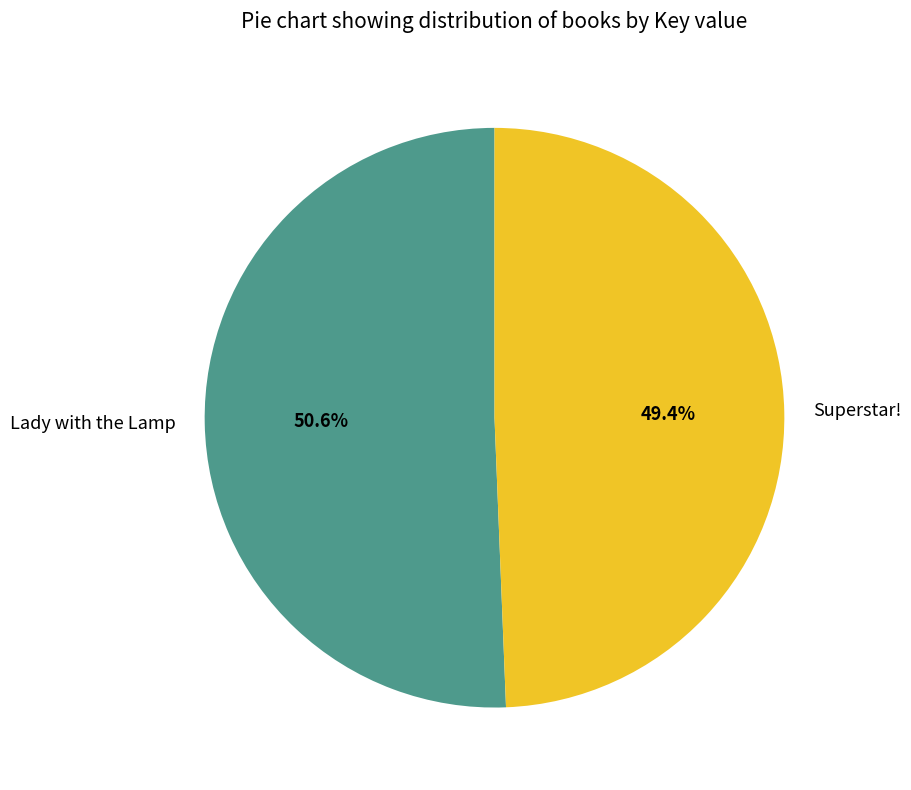

Is there a majority slice in this chart?

Yes